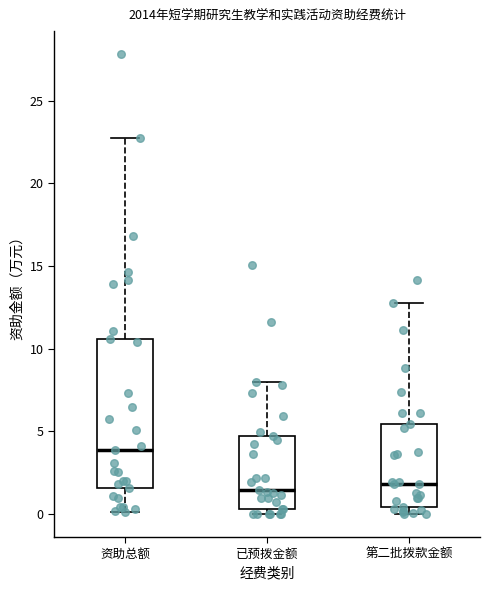

Which box's median line is the highest?

资助总额